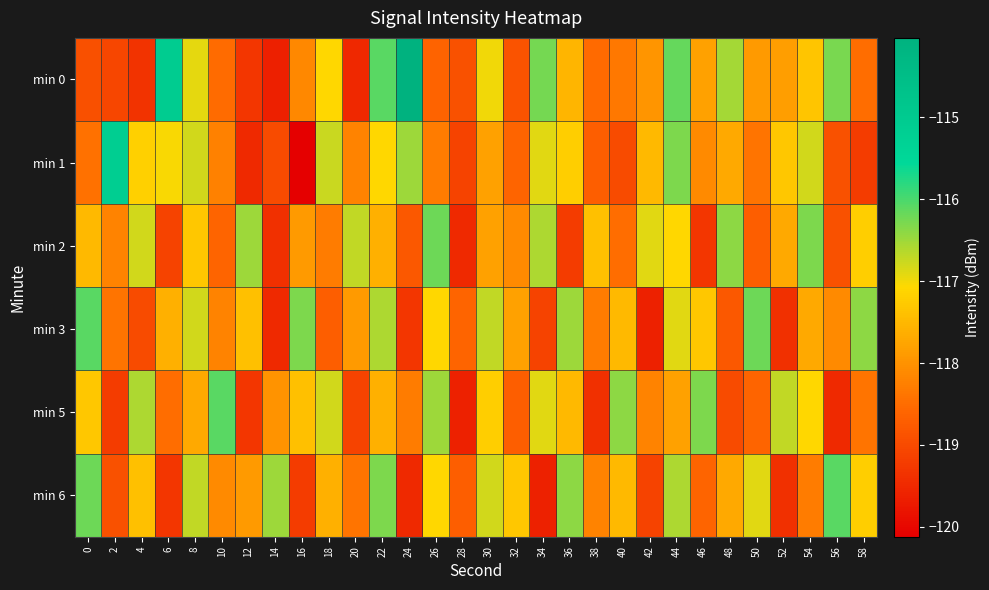

How many series are shown in this chart?

6